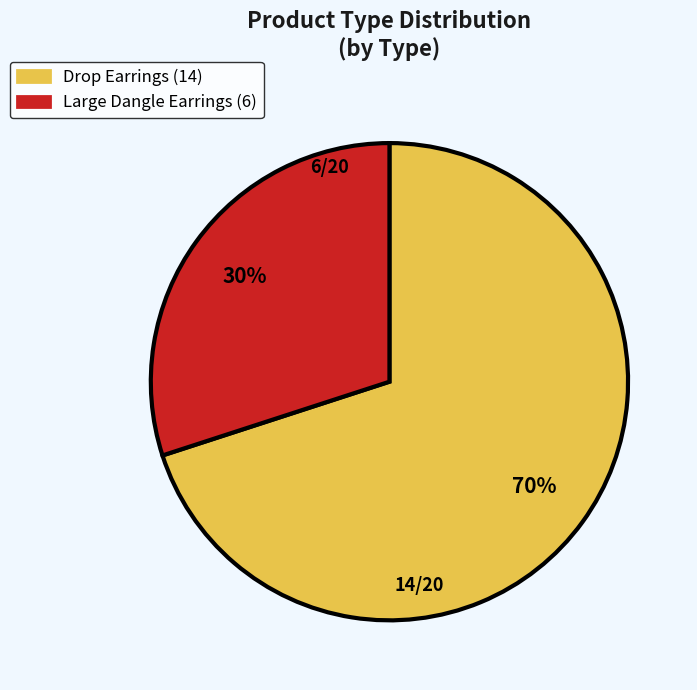

What is the ratio of the value at Drop Earrings to the value at Large Dangle Earrings?

2.3